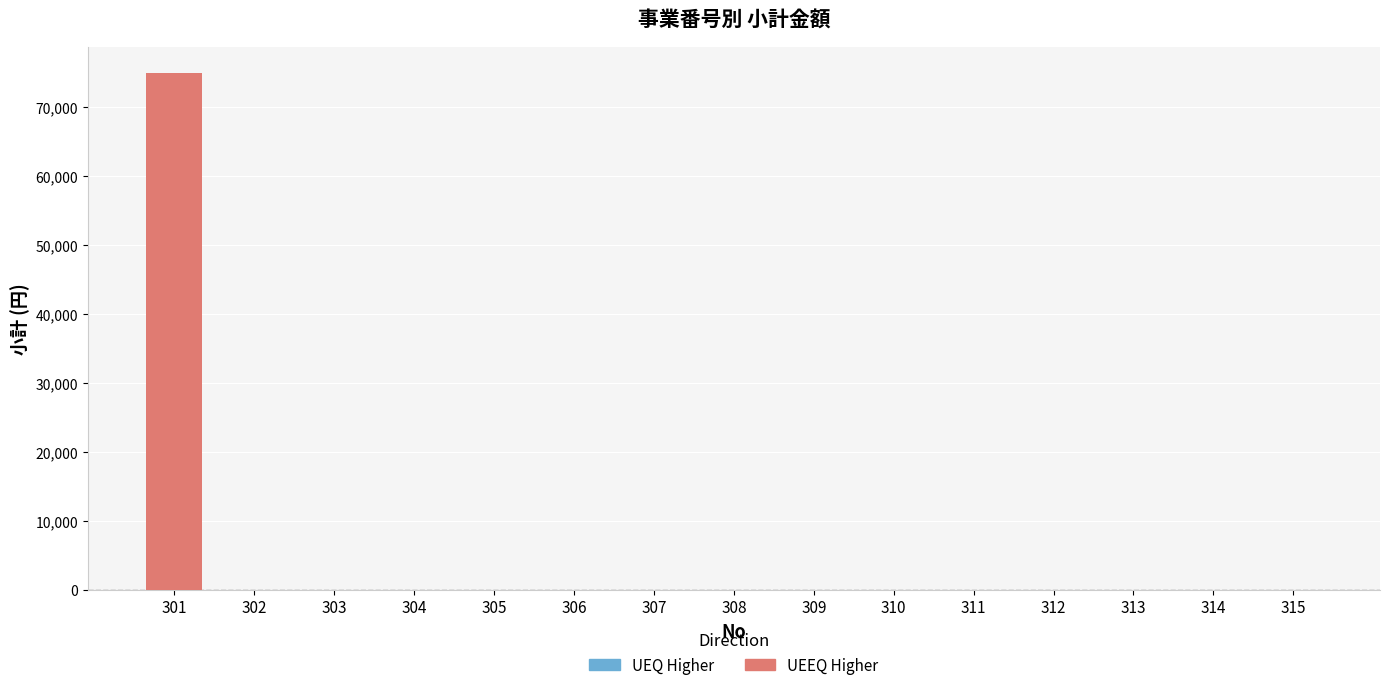

What is the difference between the maximum and minimum values?

75000